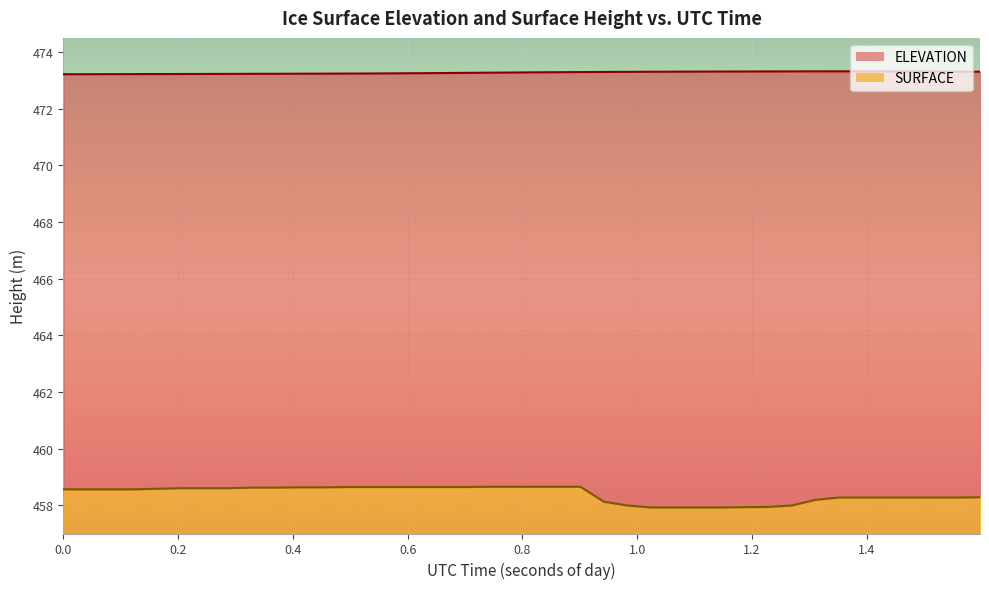

True or false: ELEVATION and SURFACE cross at least once.

False